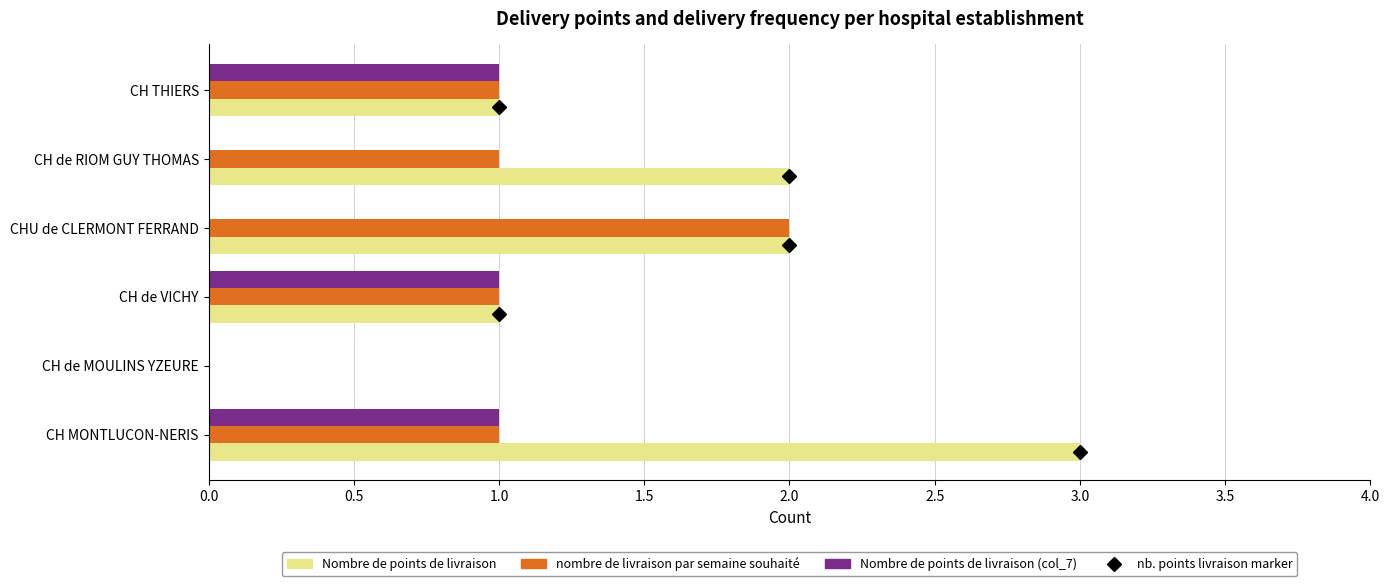

Is it true that Nombre de points de livraison equals 4 at CH MONTLUCON-NERIS?

False